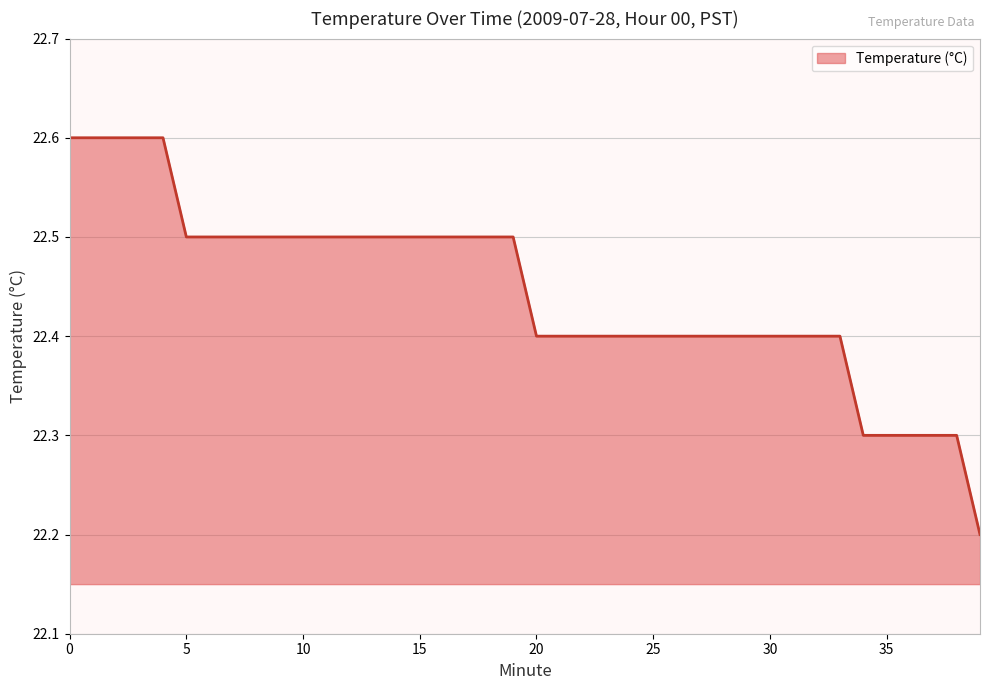

What is the smallest value displayed?

22.2